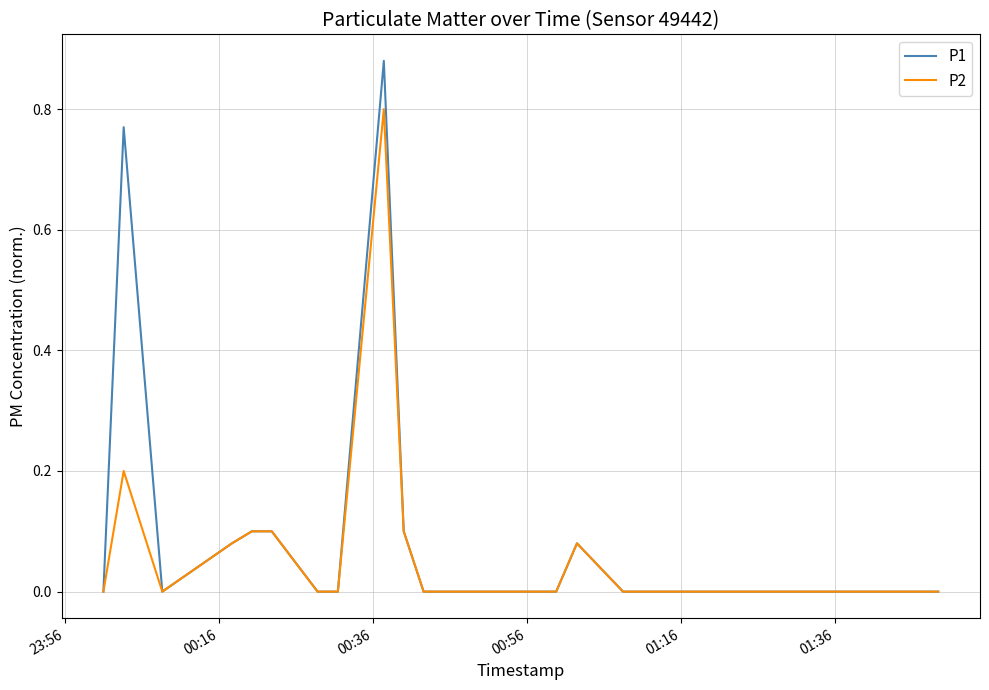

Which series has the largest range (max minus min)?

P1